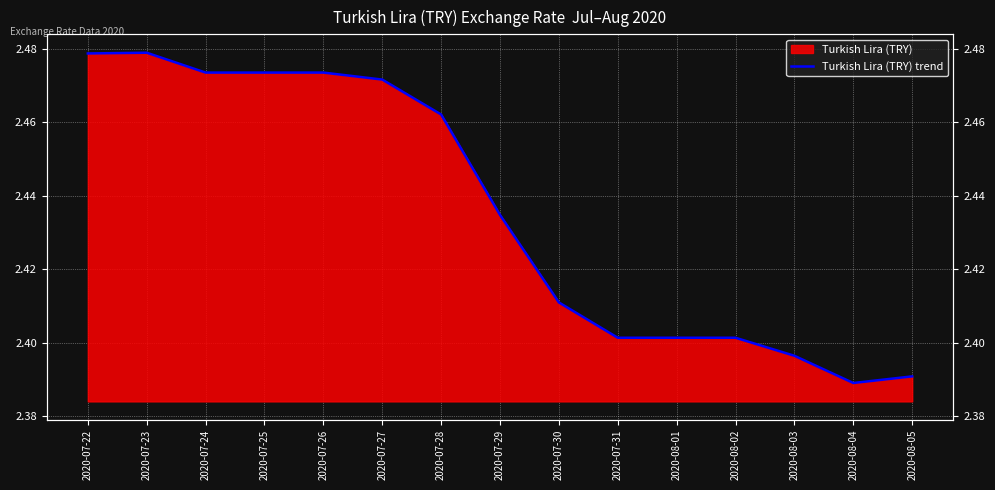

Count the number of categories in the chart.

15